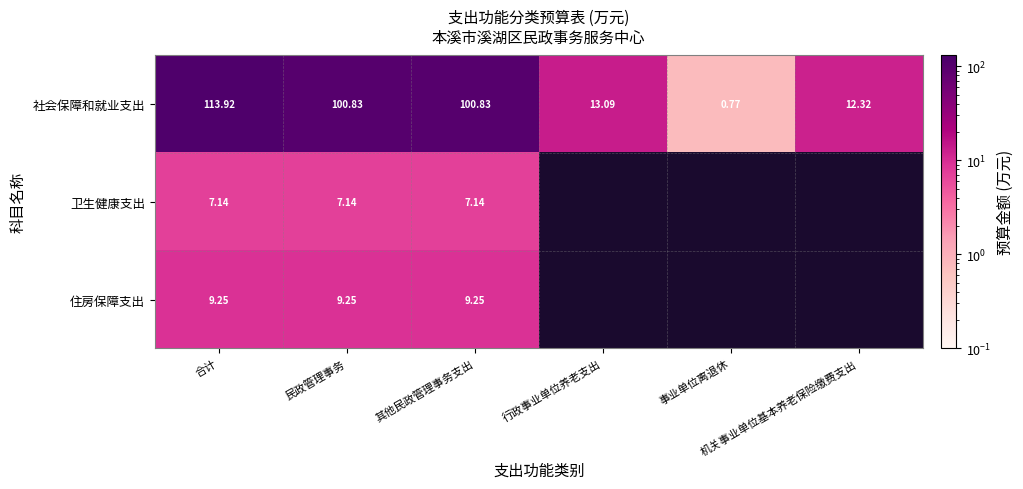

What is the difference between the maximum and second lowest values in the 社会保障和就业支出 series?

101.6